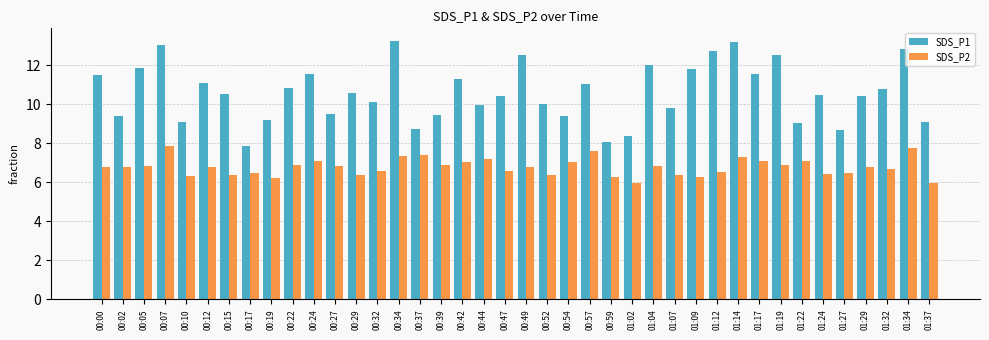

What are all the series names shown in the legend?

SDS_P1, SDS_P2